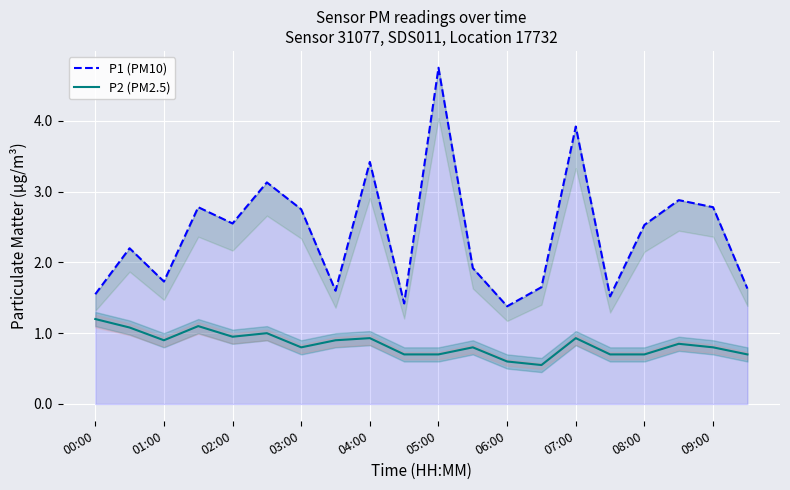

What is the greatest value displayed?

4.8